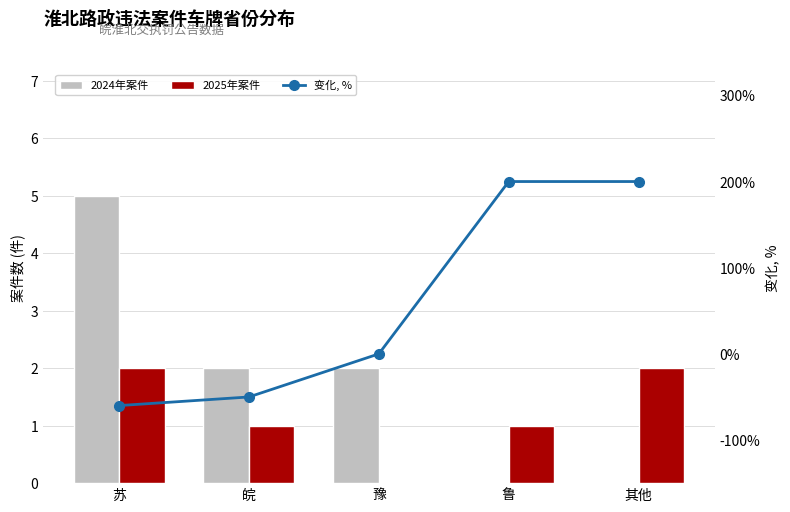

Is it true that 变化, % equals -35 at 皖?

False